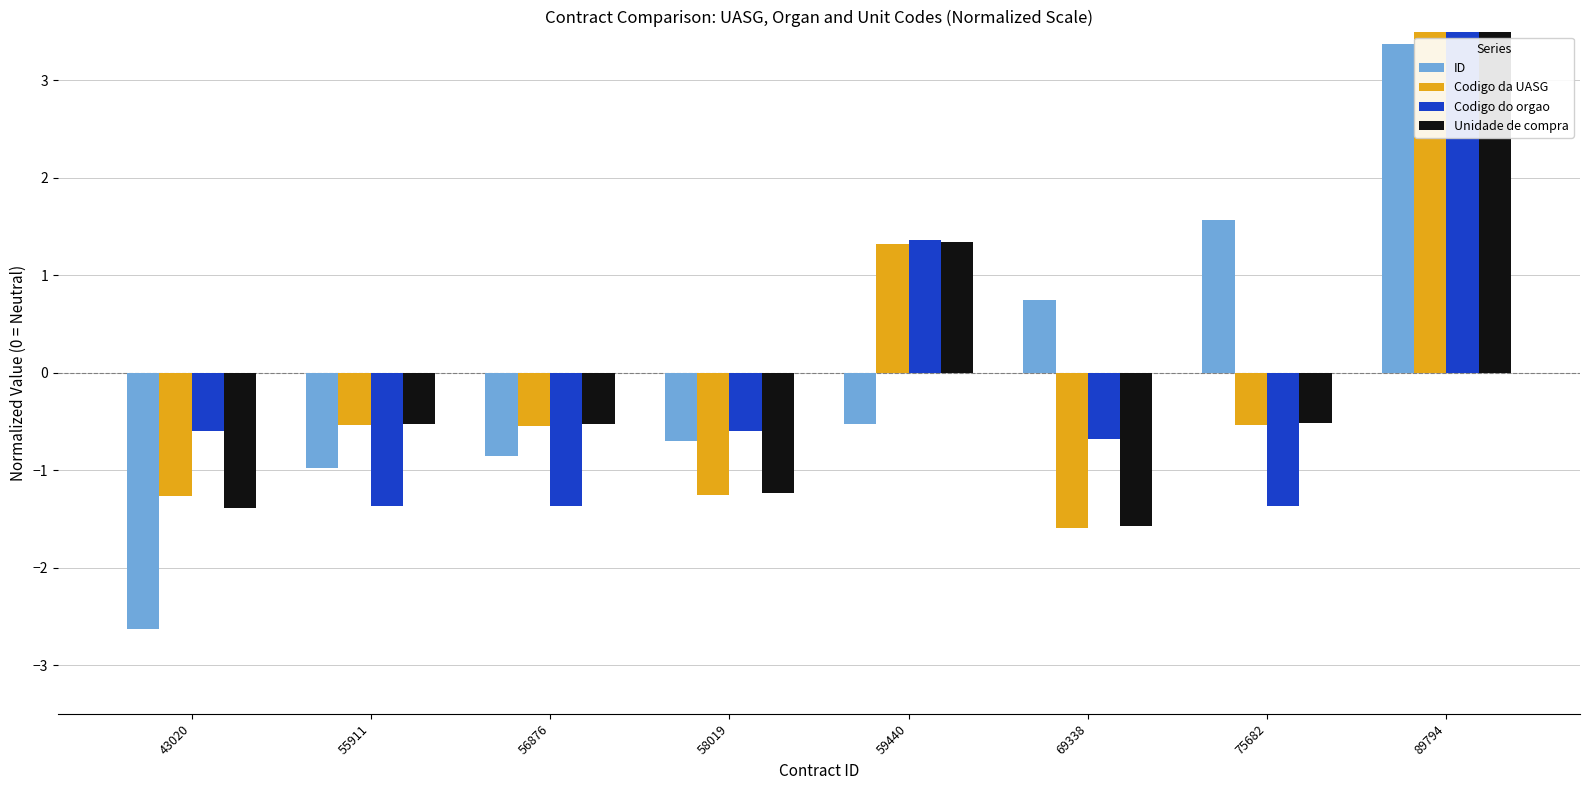

What is the approximate value of ID at 75682?

1.6